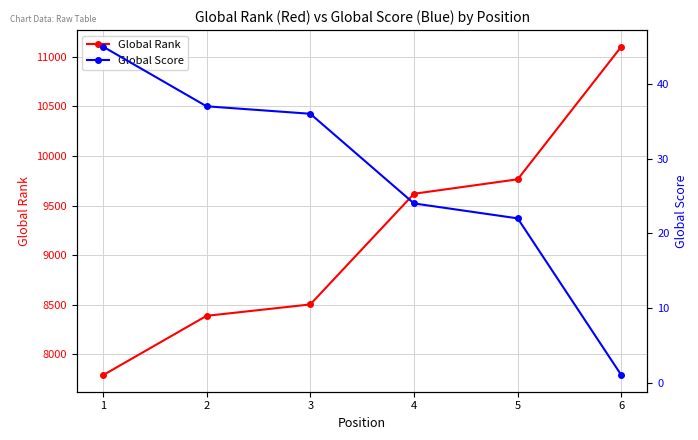

The Global Rank series shows 8387 at 2. True or false?

True